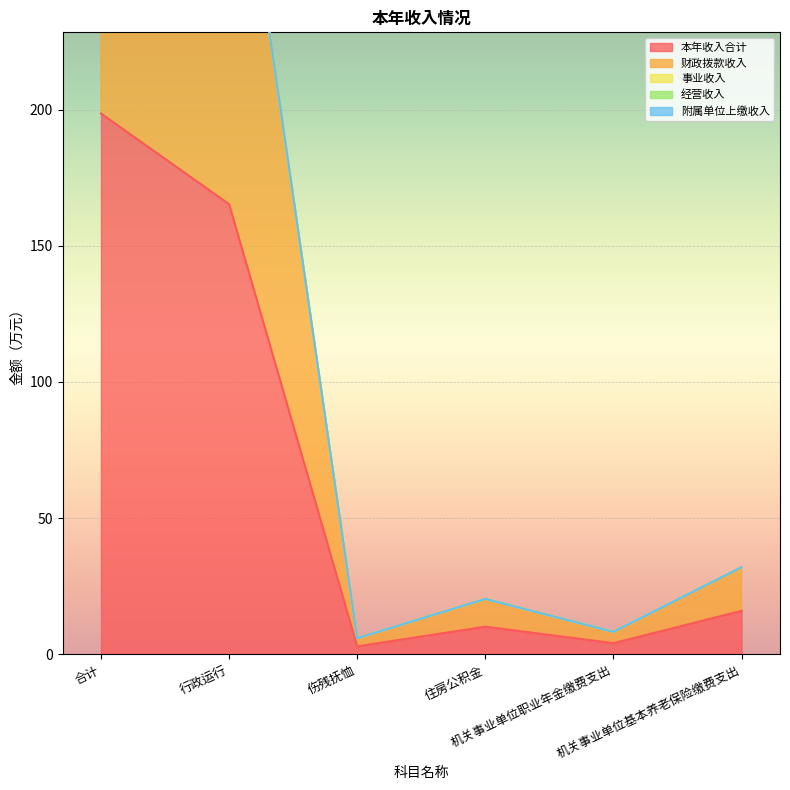

At which label is 财政拨款收入 closest to 100?

行政运行